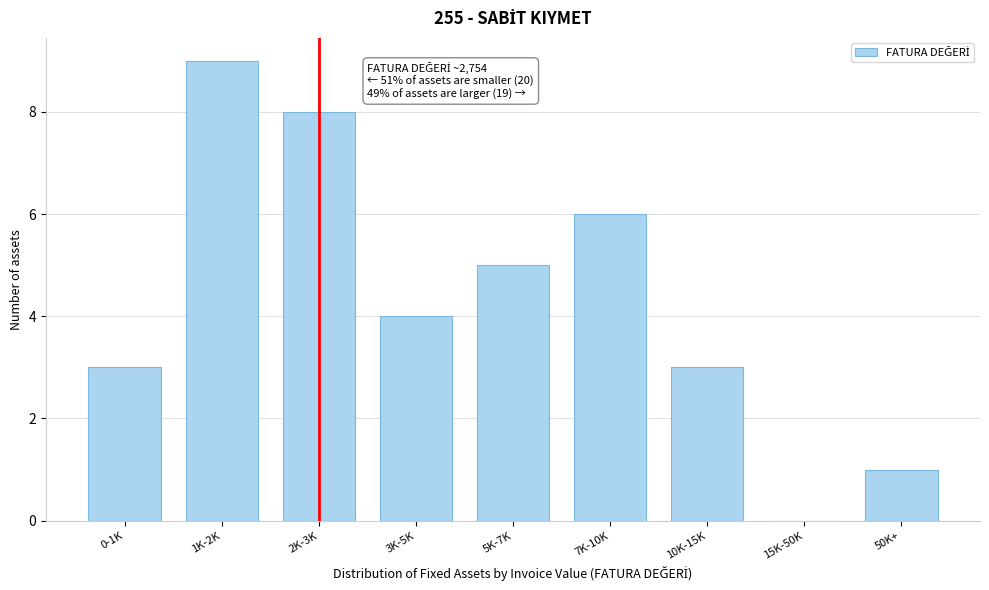

Reading left to right, extract all data points from this chart.

0-1K=3	1K-2K=9	2K-3K=8	3K-5K=4	5K-7K=5	7K-10K=6	10K-15K=3	15K-50K=0	50K+=1